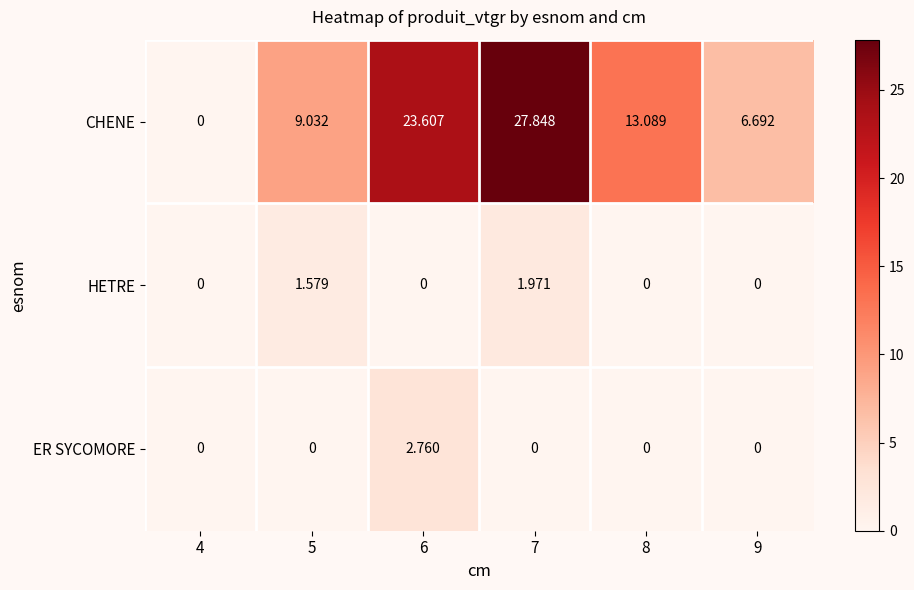

Rank the series at 7 from highest to lowest value.

CHENE, HETRE, ER SYCOMORE